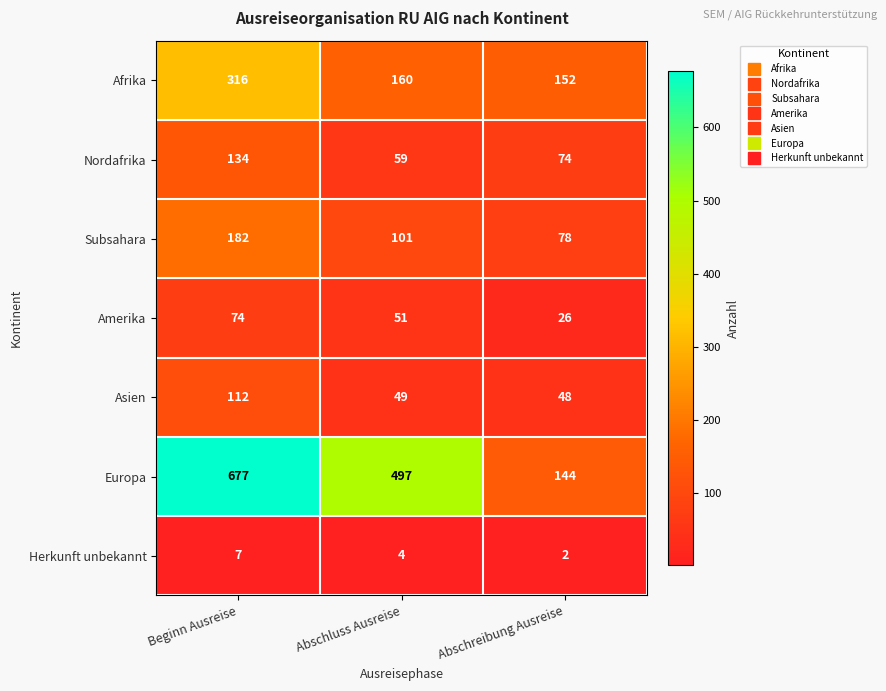

The Europa series shows 32 at Abschreibung Ausreise. True or false?

False